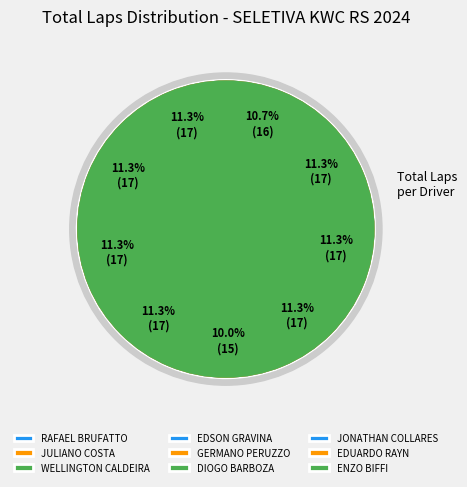

Which has a higher value, EDSON GRAVINA or GERMANO PERUZZO?

EDSON GRAVINA